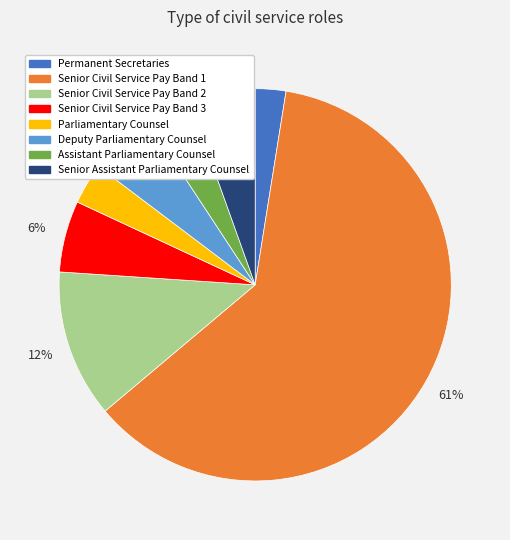

Between Senior Assistant Parliamentary Counsel and Senior Civil Service Pay Band 1, which is larger?

Senior Civil Service Pay Band 1